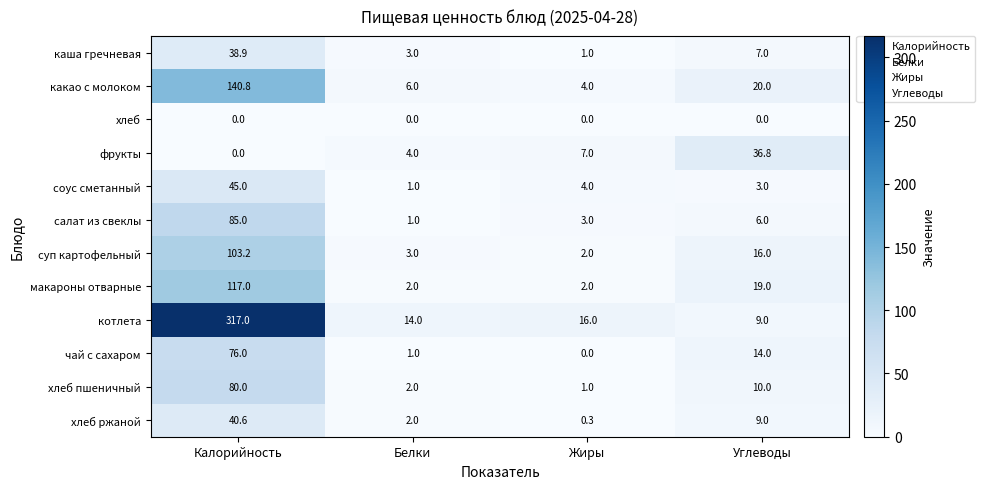

What is the difference between the maximum and minimum values in the салат из свеклы series?

84.0